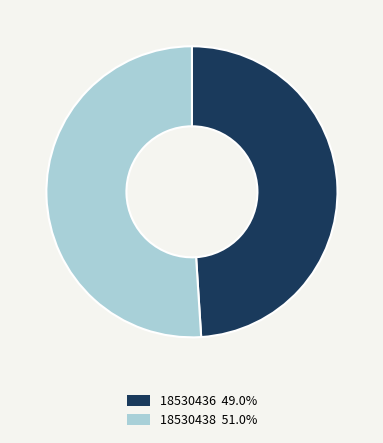

Approximately how many times larger is the value at 18530438 compared to 18530436?

1.0